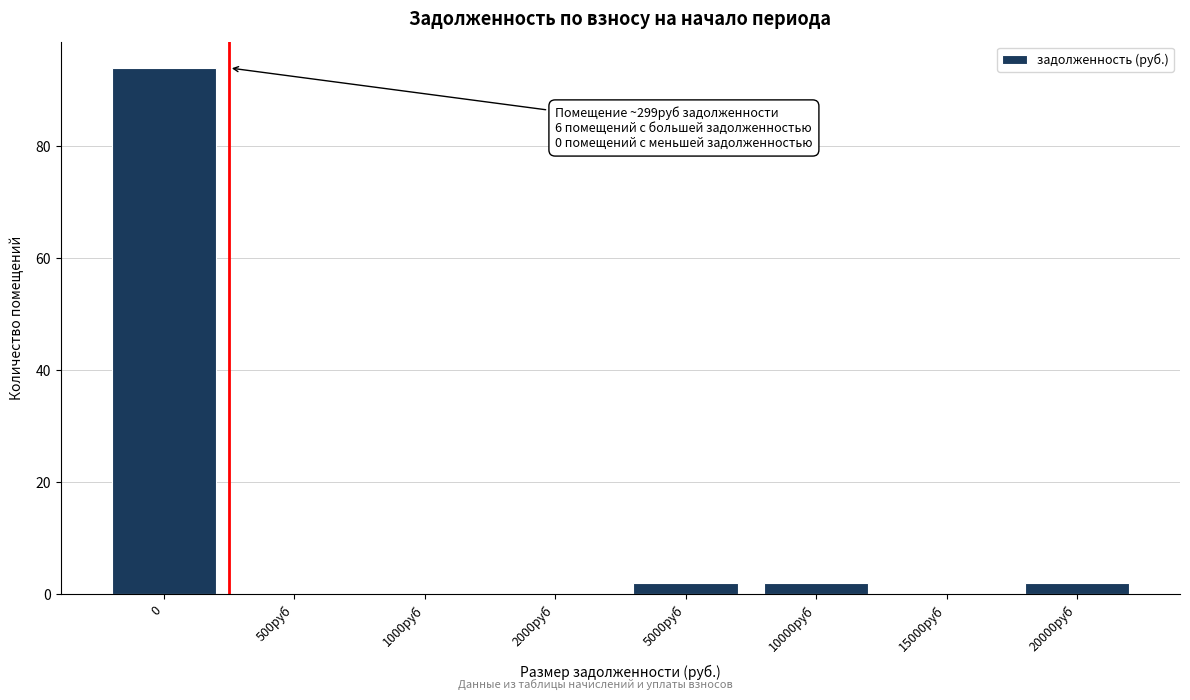

Reading left to right, what are all the values shown in this chart?

0=94	500руб=0	1000руб=0	2000руб=0	5000руб=2	10000руб=2	15000руб=0	20000руб=2